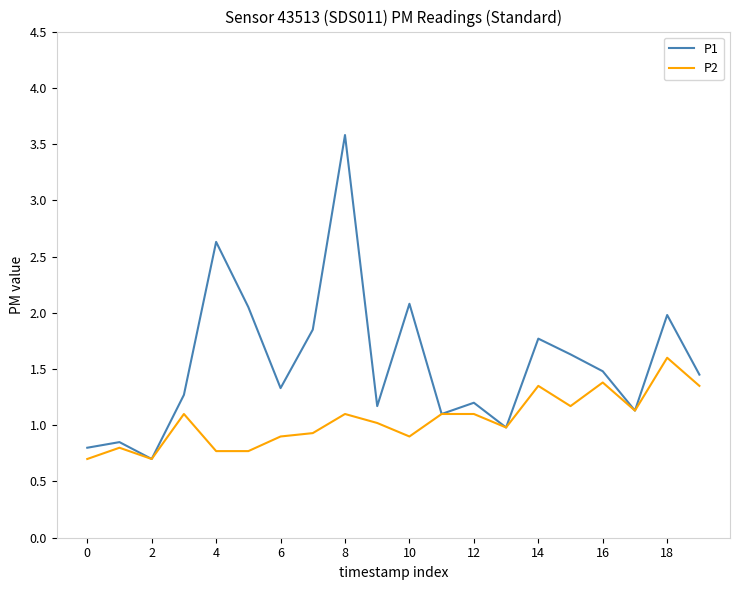

At how many categories does at least one series exceed 0?

20